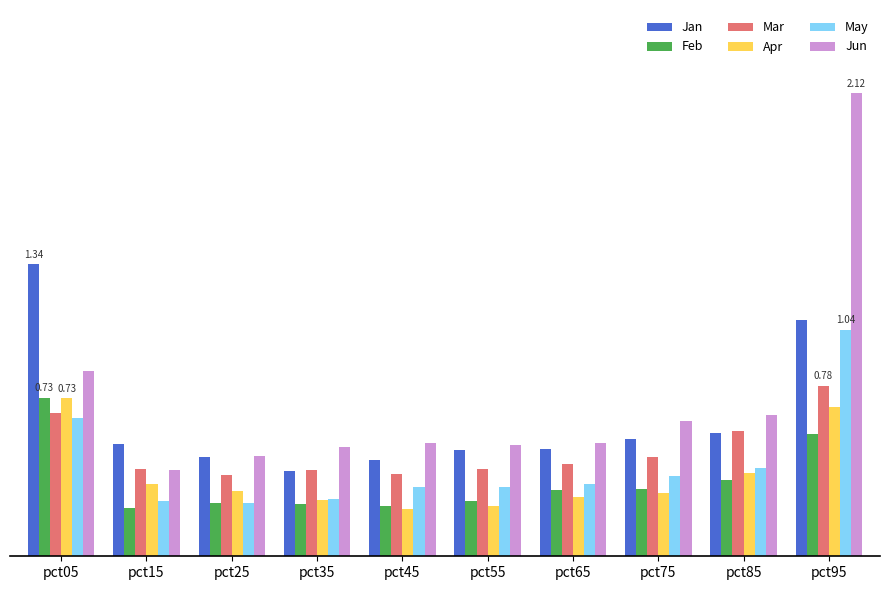

What is the sum of all Mar values?

4.8